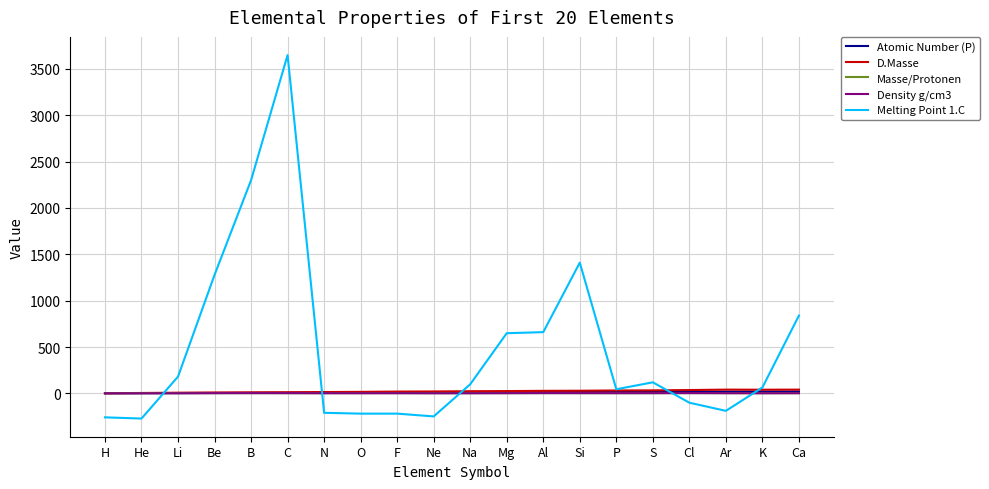

Is the value of Melting Point 1.C at Ca greater than the value of D.Masse at P?

Yes